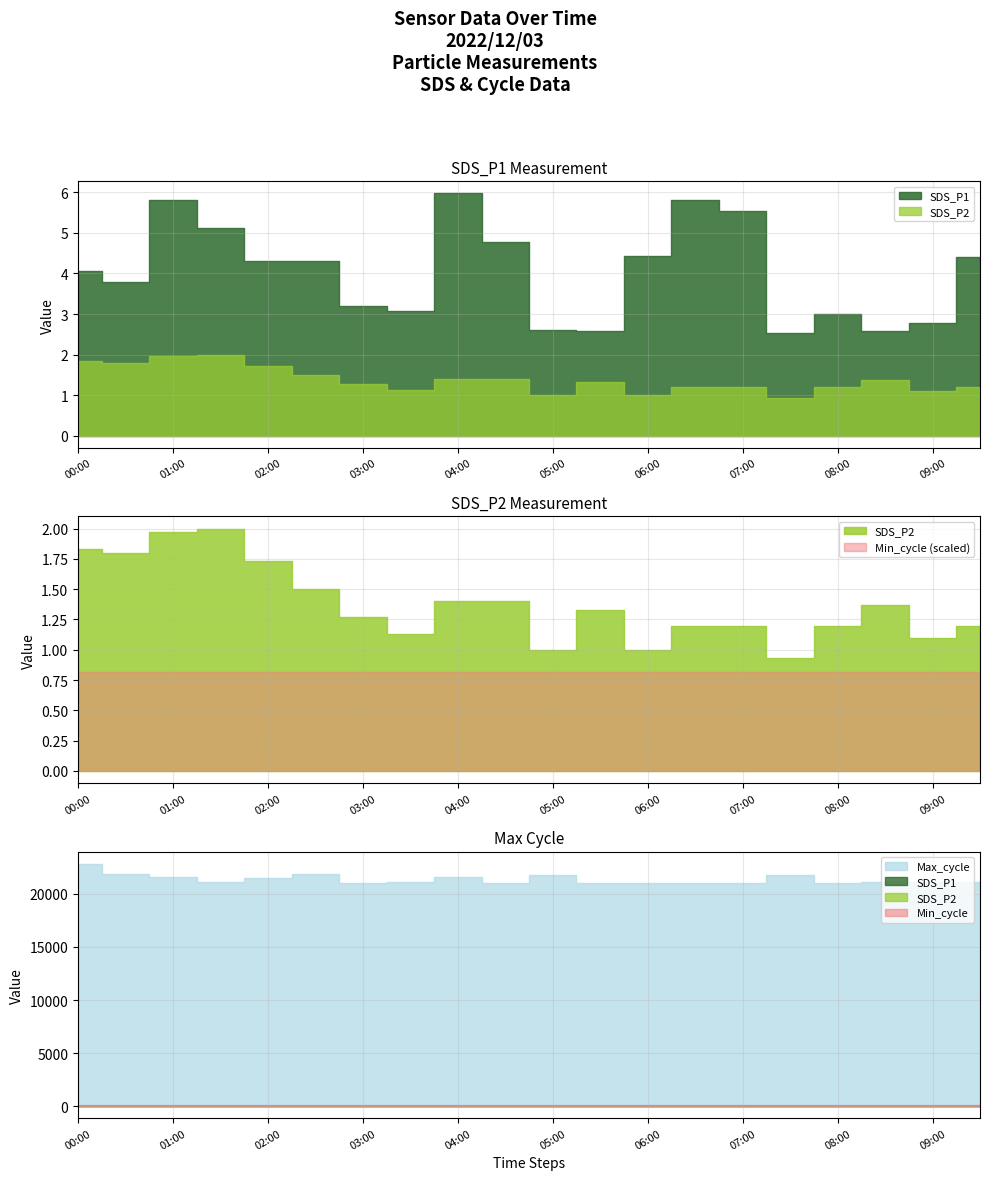

Which category has the lowest value in the Min_cycle series?

00:00